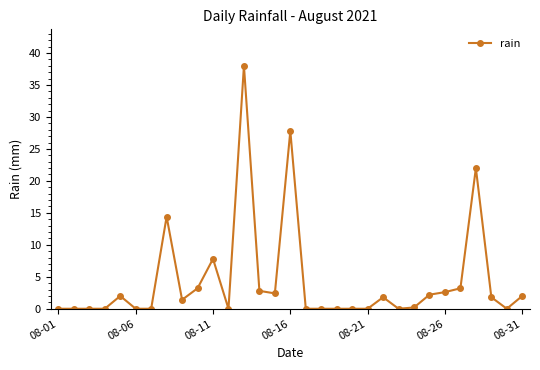

Does the chart display data point markers on the line(s)?

Yes